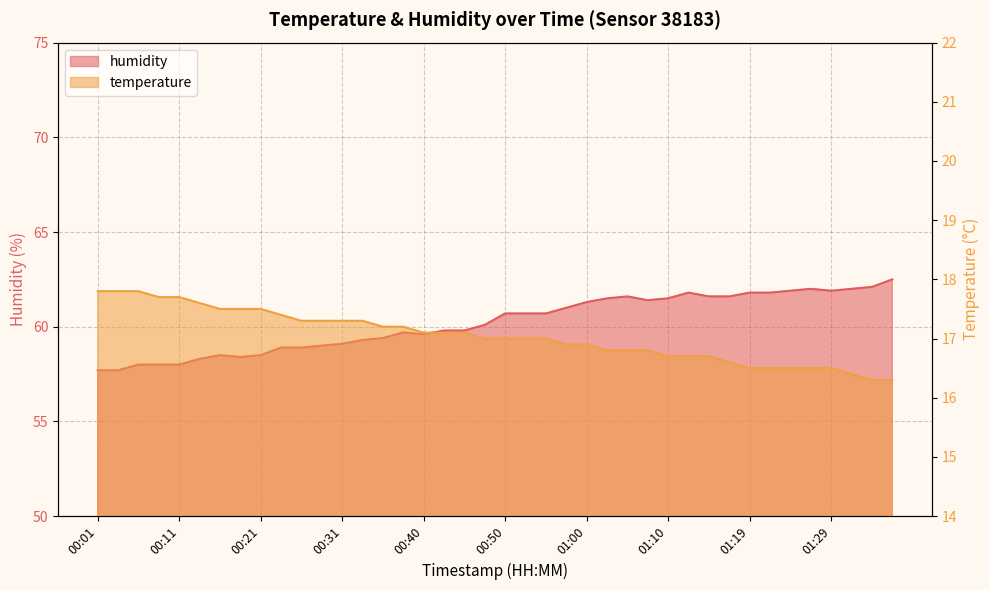

Does the chart display data point markers on the line(s)?

No